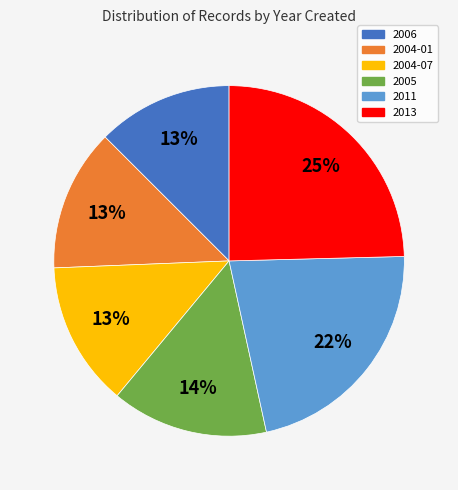

True or false: 2013 accounts for 25% of the total.

True